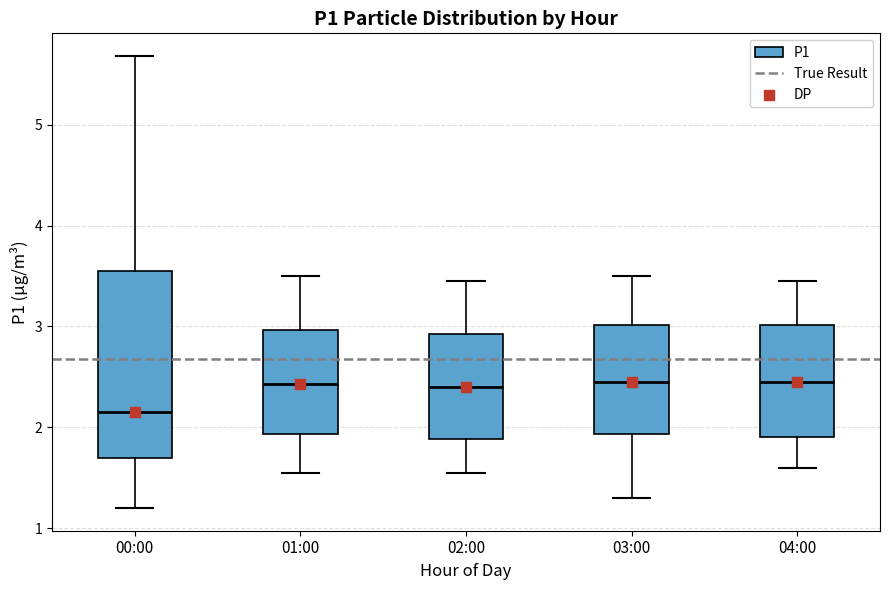

Which box is the tallest, from its lower edge to its upper edge?

00:00